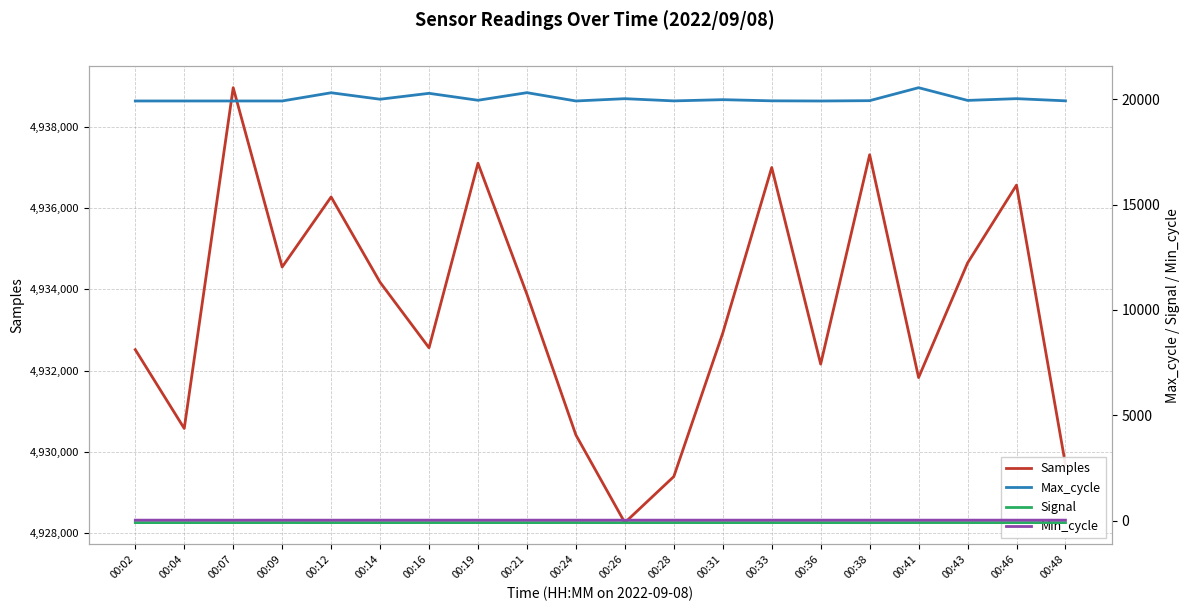

The value of Signal at 00:14 is -135. True or false?

False